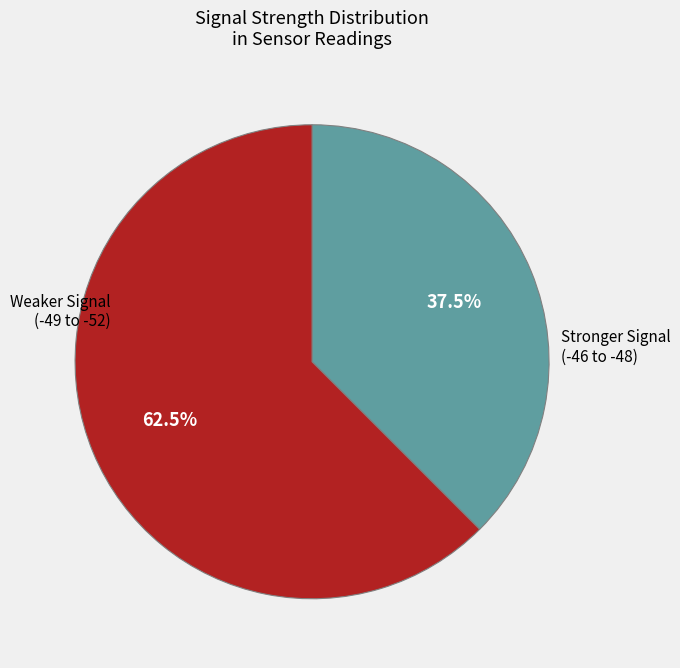

Does any single category account for the majority?

Yes